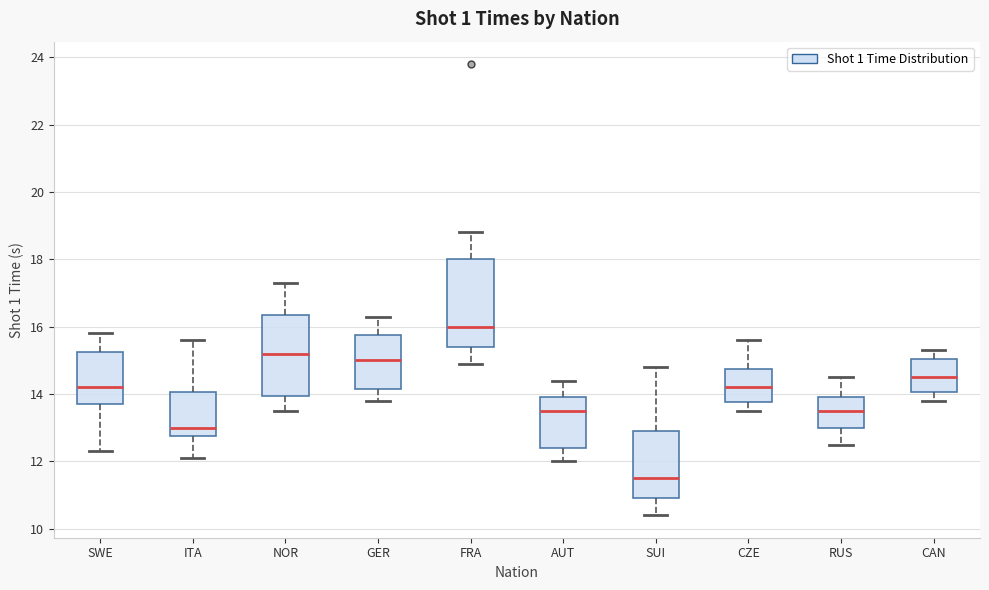

Reading left to right, read every box against the y-axis: the position of its median line, the range the box covers, and the ends of its whiskers. The values are not printed on the chart, so give them approximately, as read against the axis.

SWE: median 14.2, box 13.8 to 15.2, whiskers 12.4 to 15.8
ITA: median 13.0, box 12.8 to 14.0, whiskers 12.2 to 15.6
NOR: median 15.2, box 14.0 to 16.4, whiskers 13.6 to 17.4
GER: median 15.0, box 14.2 to 15.8, whiskers 13.8 to 16.4
FRA: median 16.0, box 15.4 to 18.0, whiskers 15.0 to 18.8
AUT: median 13.6, box 12.4 to 14.0, whiskers 12.0 to 14.4
SUI: median 11.6, box 11.0 to 13.0, whiskers 10.4 to 14.8
CZE: median 14.2, box 13.8 to 14.8, whiskers 13.6 to 15.6
RUS: median 13.6, box 13.0 to 14.0, whiskers 12.6 to 14.6
CAN: median 14.6, box 14.0 to 15.0, whiskers 13.8 to 15.4